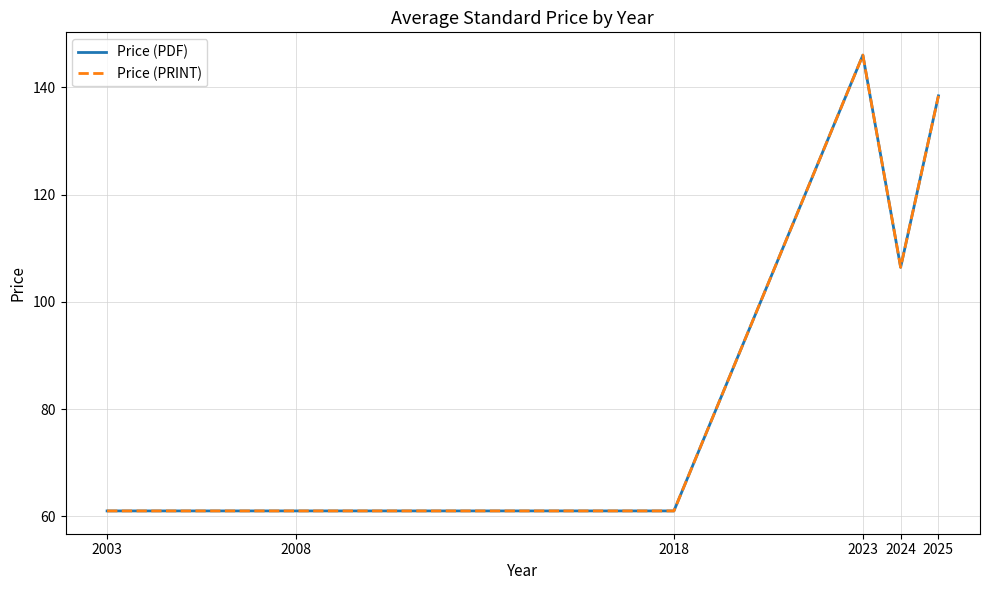

At which category does the chart reach its minimum across all series?

2003